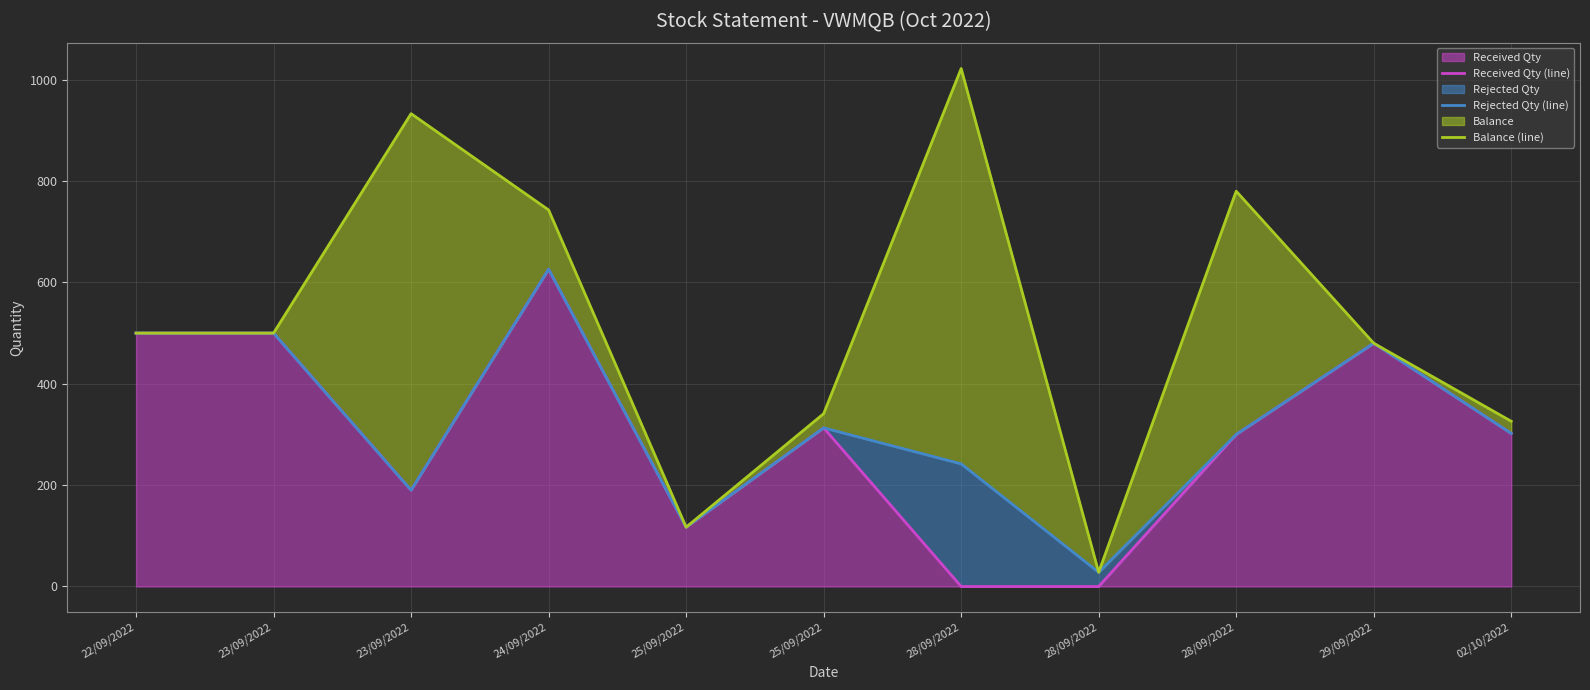

What is the label of the 5th point from the left?

25/09/2022